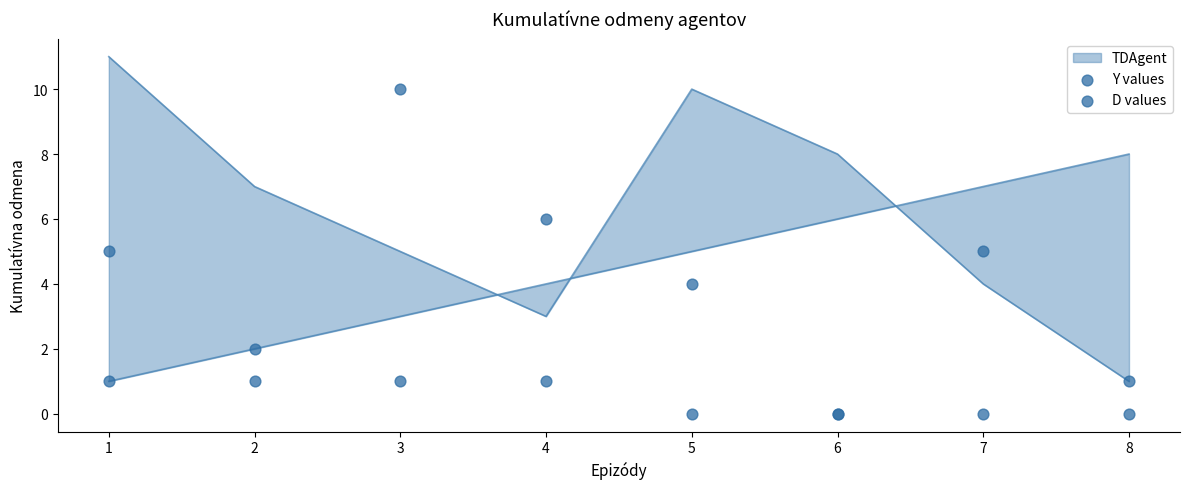

Is the value of D values at 7 greater than the value of Y values at 5?

No